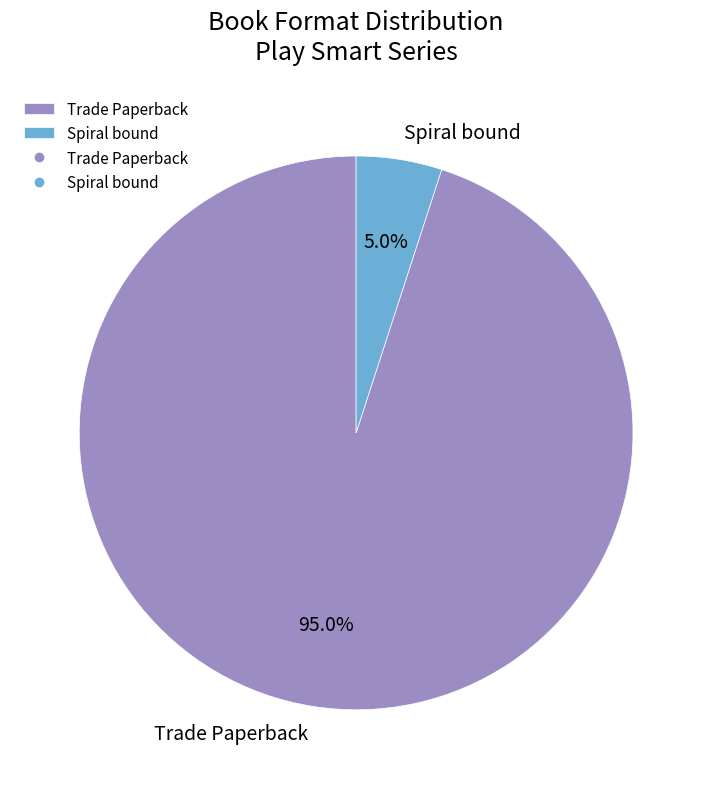

What is the ratio of the value at Trade Paperback to the value at Spiral bound?

19.0